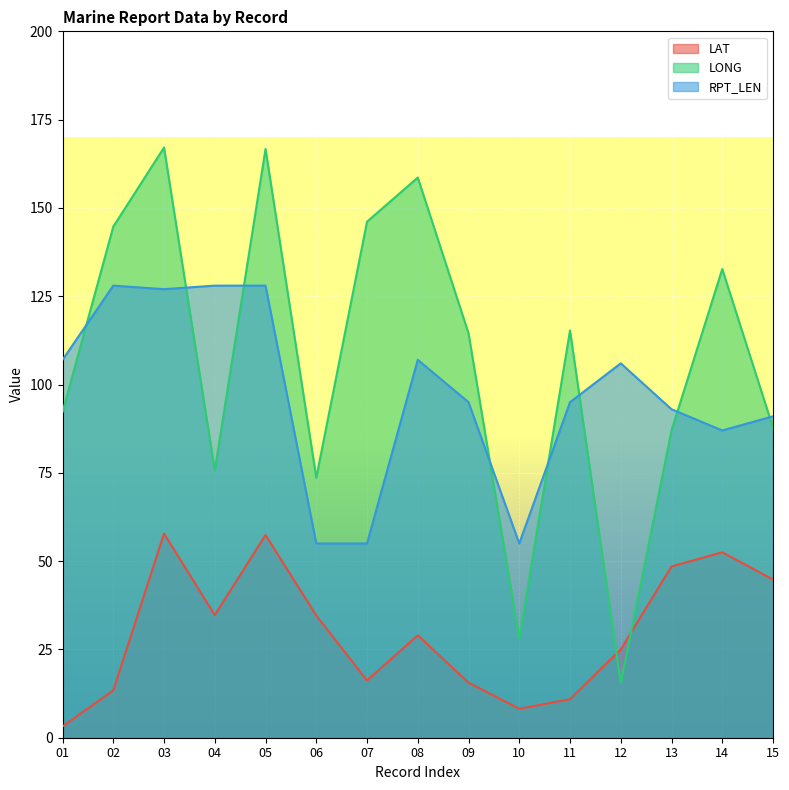

What are all the series names shown in the legend?

LAT, LONG, RPT_LEN